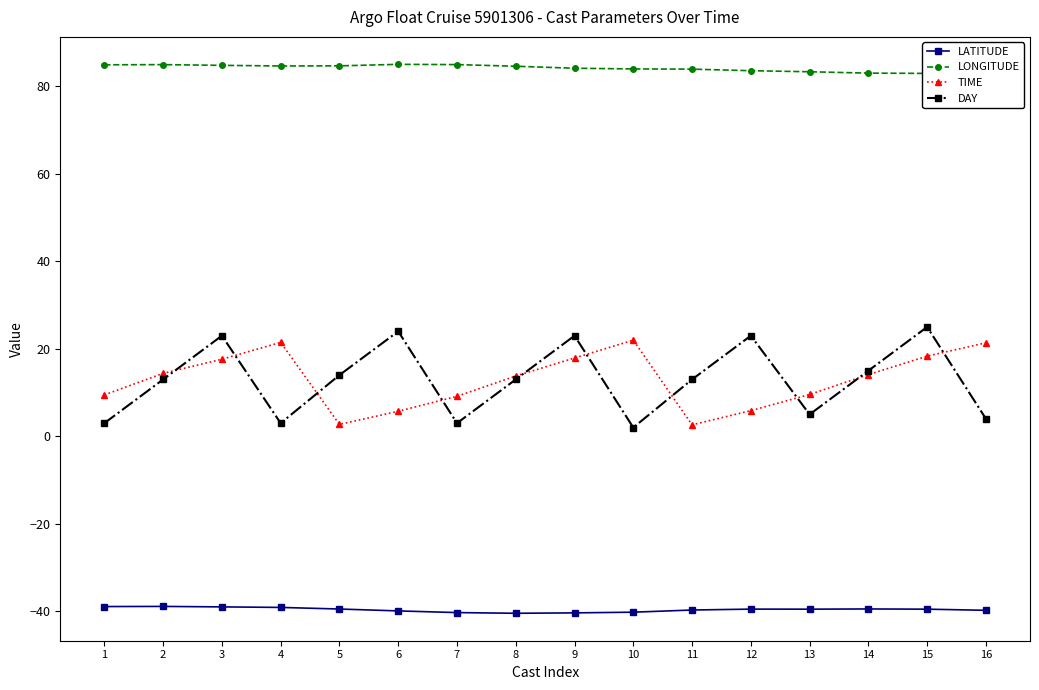

Reading right to left, what are all the values shown in this chart?

LATITUDE: 16=-39.8	15=-39.5	14=-39.5	13=-39.5	12=-39.5	11=-39.7	10=-40.2	9=-40.4	8=-40.5	7=-40.3	6=-39.9	5=-39.5	4=-39.1	3=-39.0	2=-38.9	1=-38.9
LONGITUDE: 16=82.9	15=83.0	14=83.1	13=83.4	12=83.6	11=84.0	10=84.0	9=84.2	8=84.6	7=85.0	6=85.1	5=84.7	4=84.7	3=84.8	2=85.0	1=85.0
TIME: 16=21.4	15=18.3	14=14.1	13=9.6	12=5.9	11=2.6	10=22.0	9=17.9	8=13.8	7=9.1	6=5.7	5=2.7	4=21.5	3=17.6	2=14.4	1=9.5
DAY: 16=4.0	15=25.0	14=15.0	13=5.0	12=23.0	11=13.0	10=2.0	9=23.0	8=13.0	7=3.0	6=24.0	5=14.0	4=3.0	3=23.0	2=13.0	1=3.0